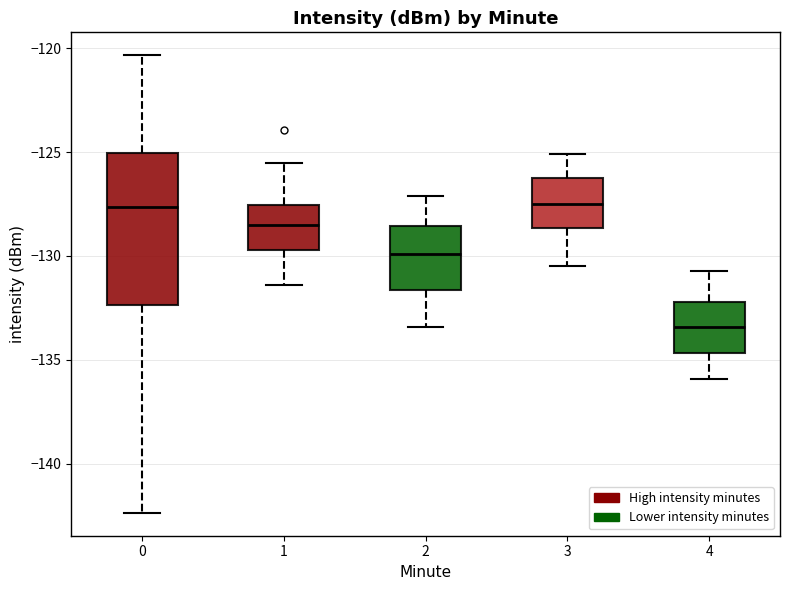

Where does the upper whisker of the box at x = 1 end on the y-axis? The values are not printed on the chart, so give them approximately, as read against the axis.

-125.5